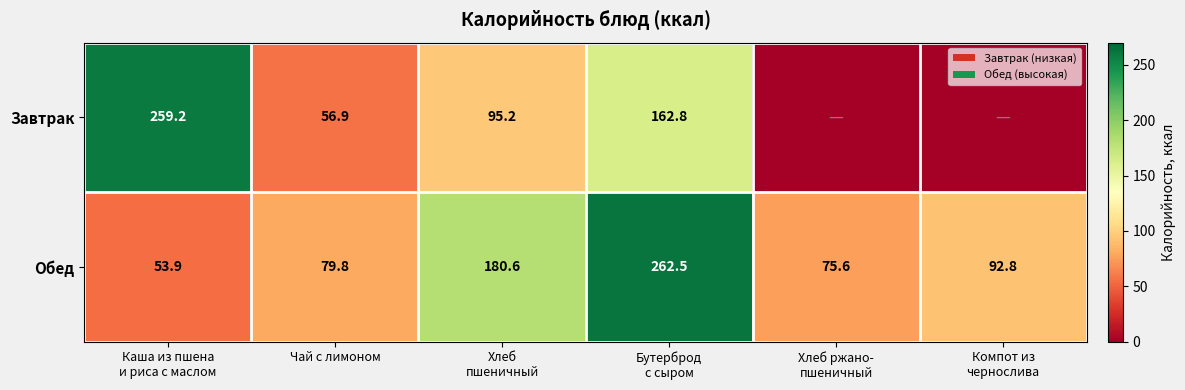

How many distinct data groups are displayed?

2